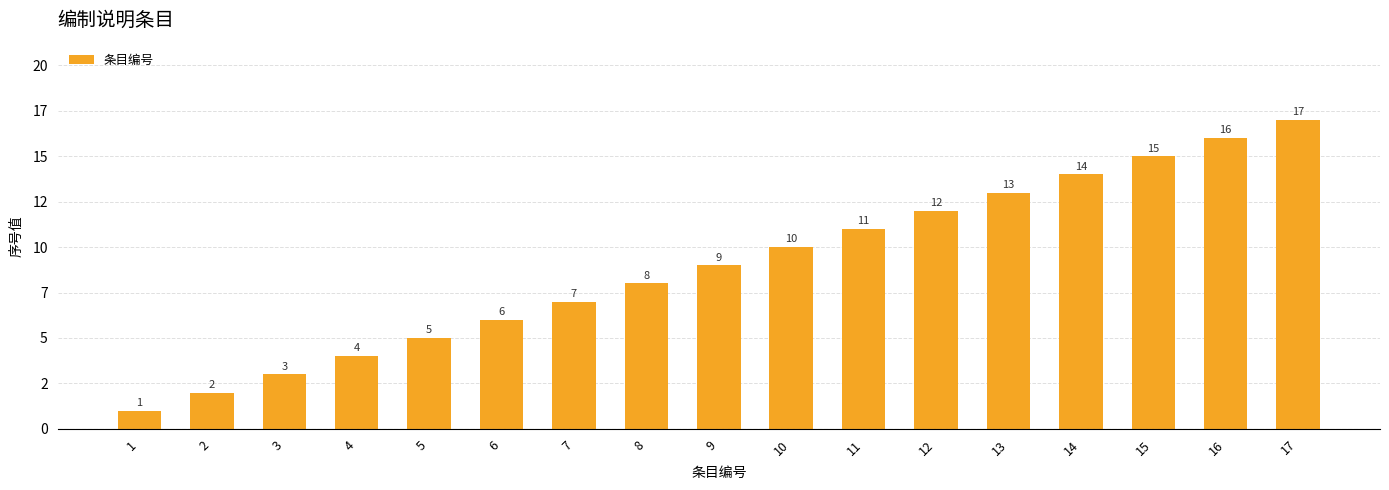

At which label is the value closest to 9?

9